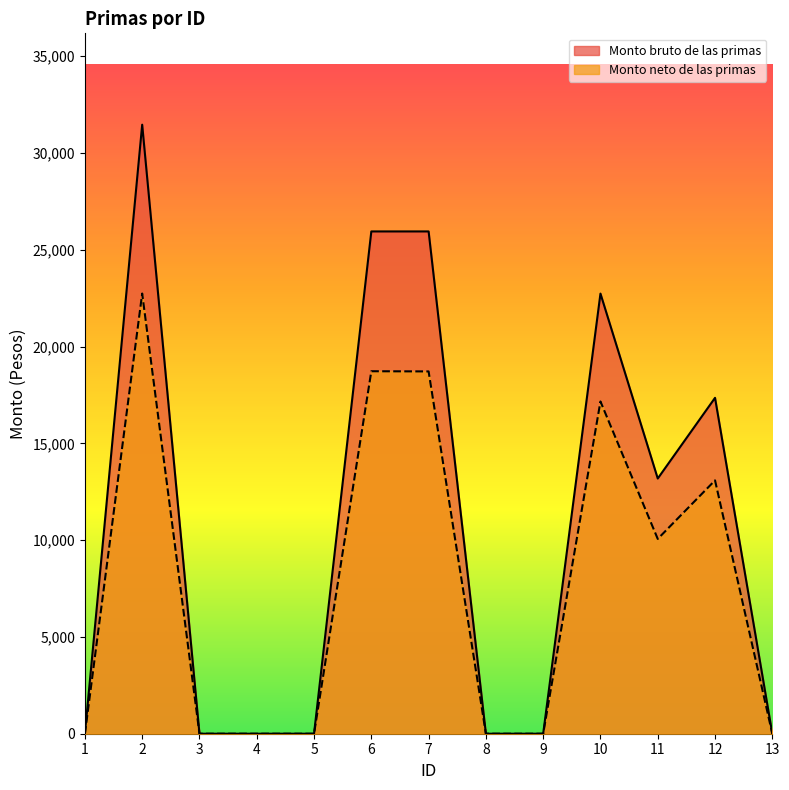

True or false: Monto neto de las primas has more than 1 interior local peaks.

True